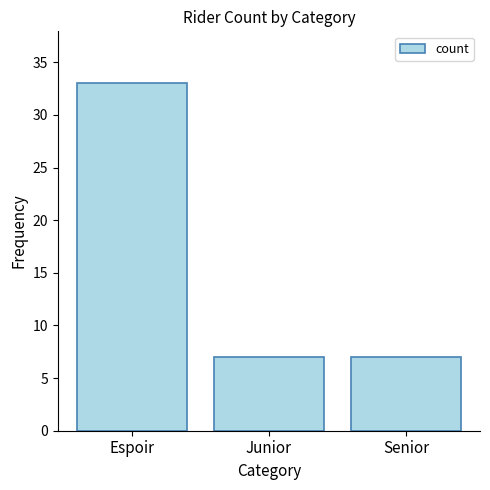

Reading right to left, list all the values displayed in this chart.

7	7	33